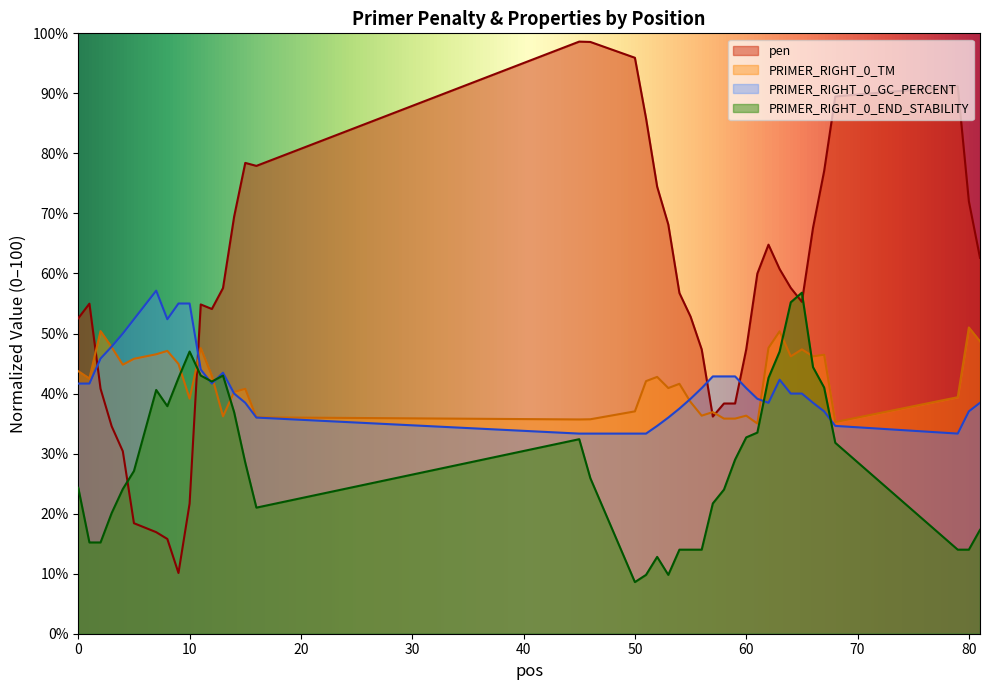

How many times do PRIMER_RIGHT_0_END_STABILITY and pen cross each other?

4